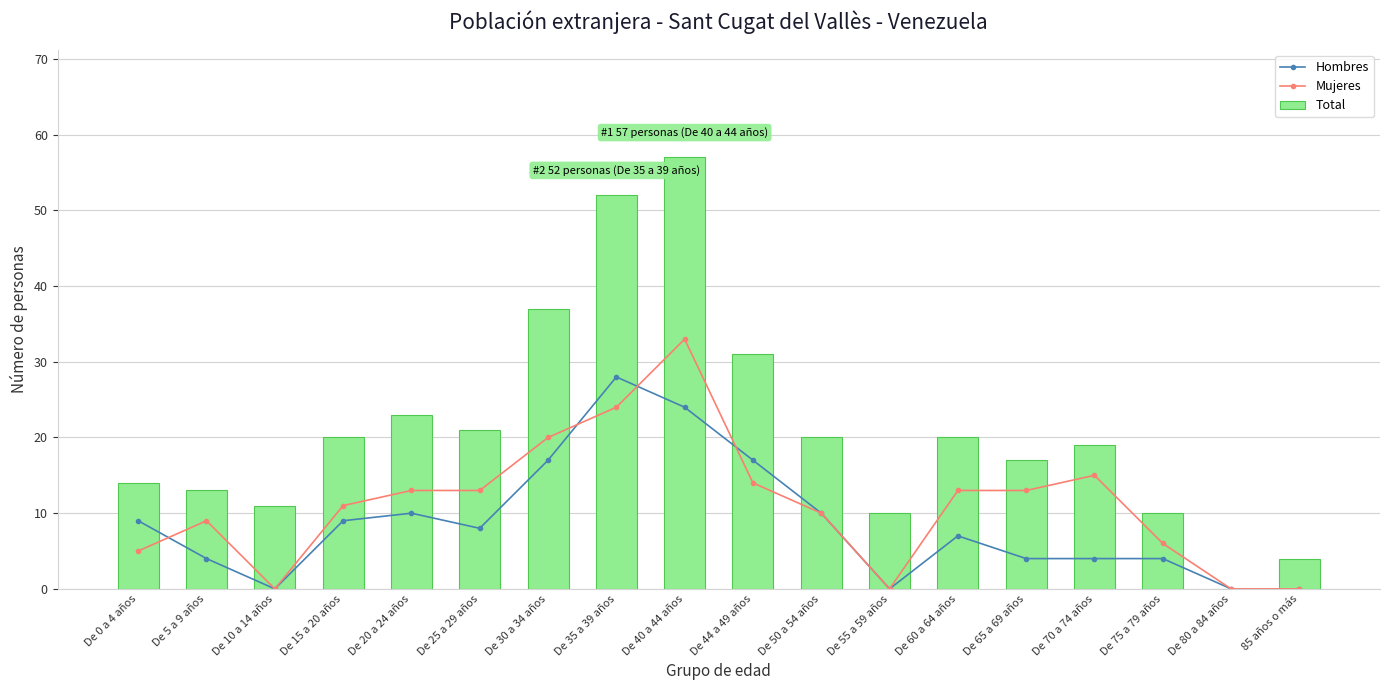

Which series has the widest spread of values?

Total